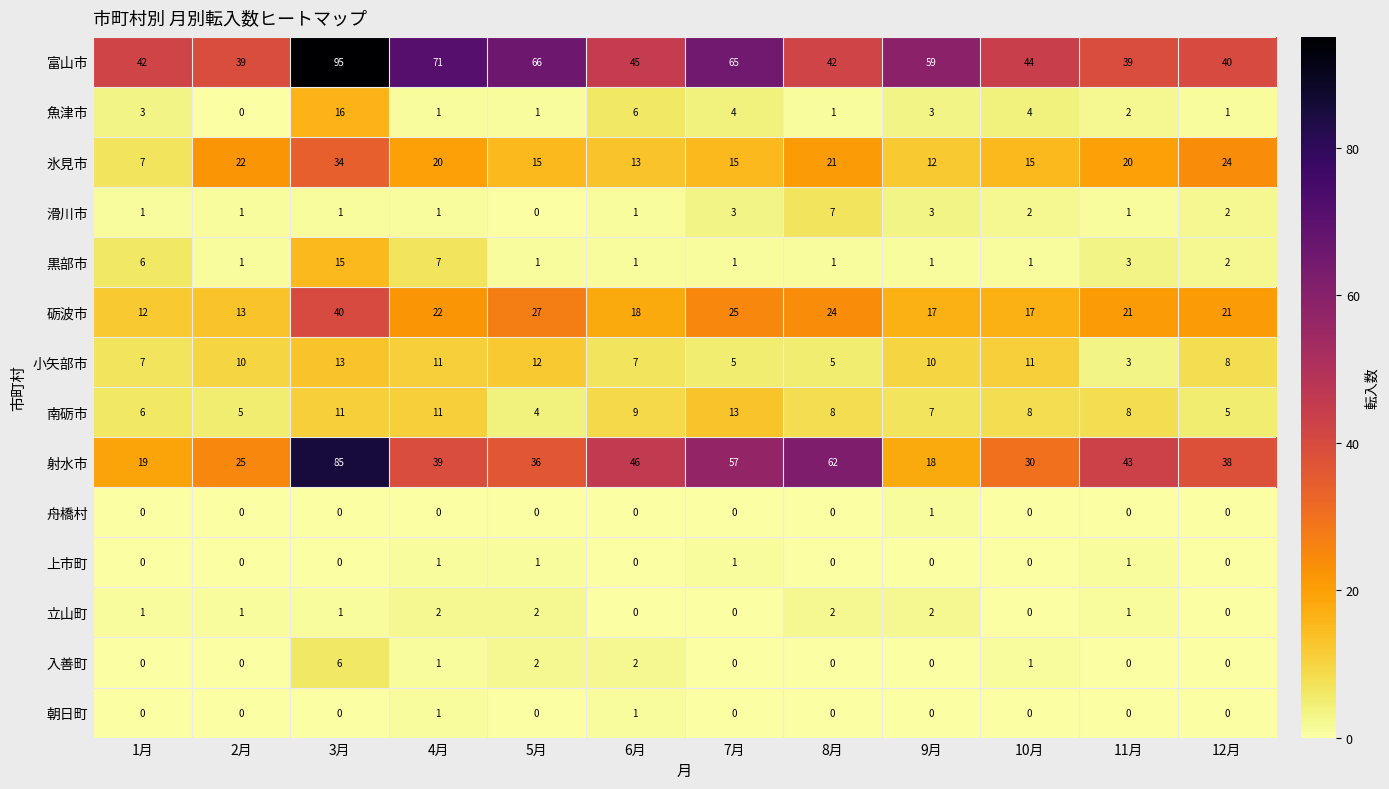

What is the greatest value displayed?

95